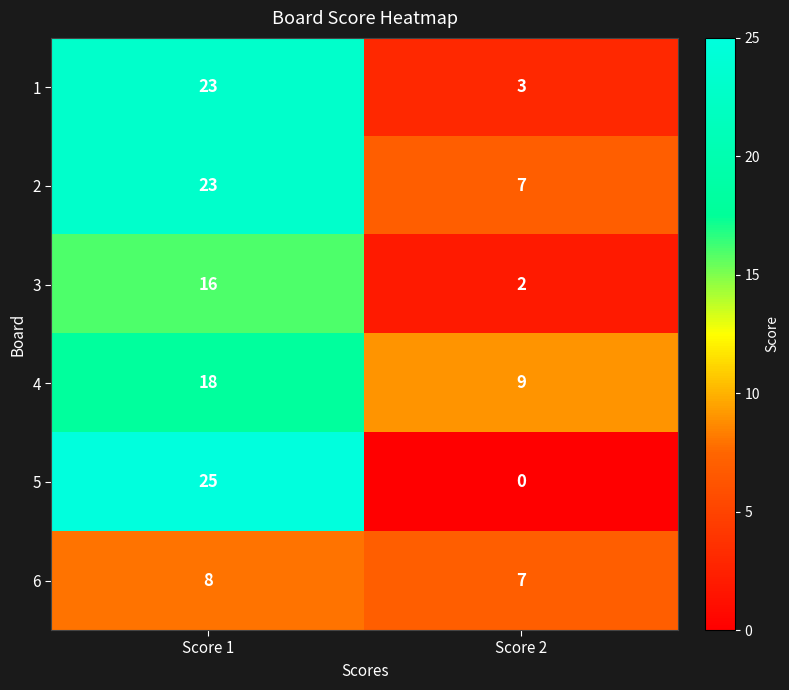

What is the spread (max minus min) of values at Score 2?

9